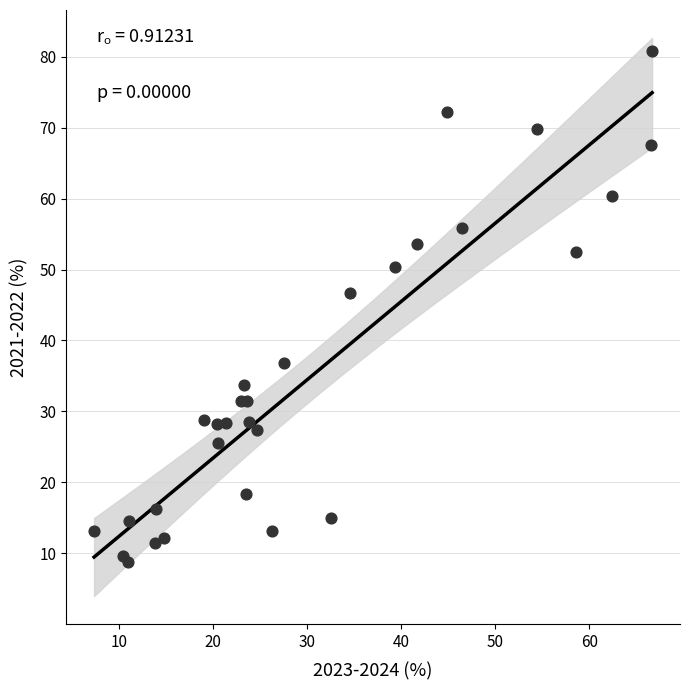

What Y value in the scatter plot is closest to 44?

46.7